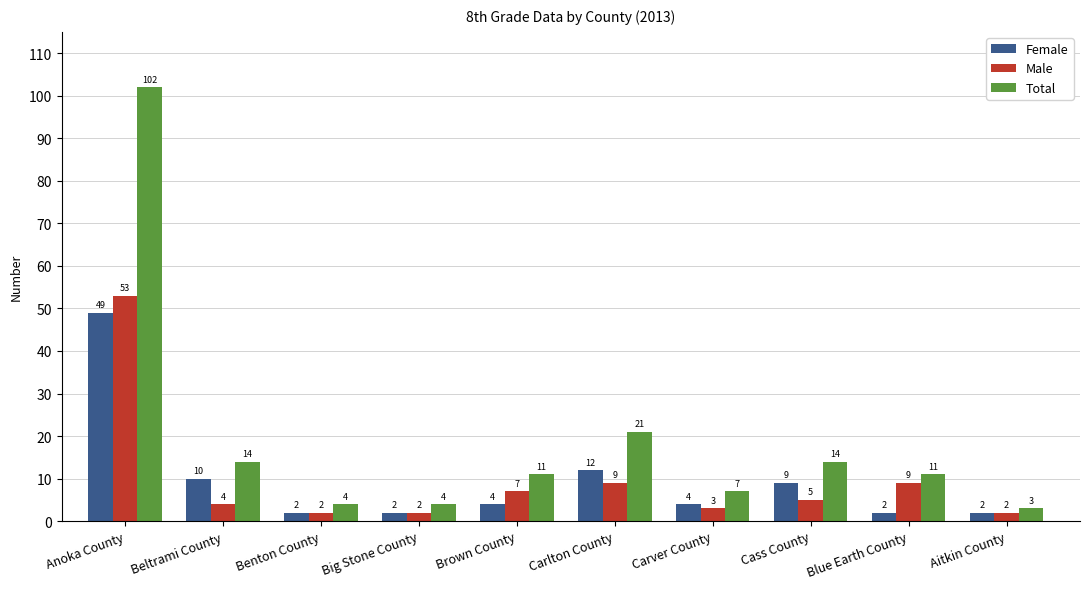

What value does the Total series have at Carlton County?

21